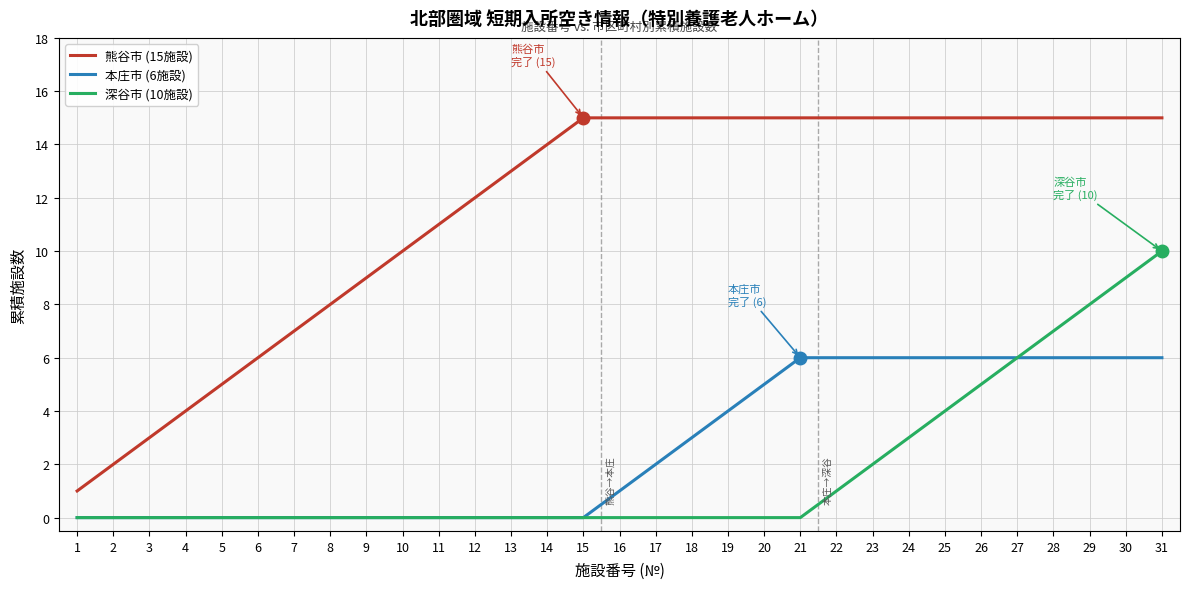

What is the sum of all 深谷市 (10施設) values?

55